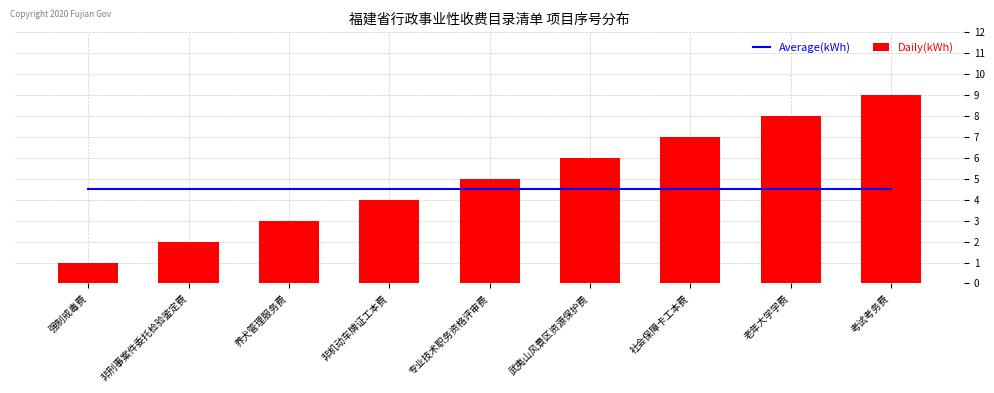

What position from the right is 考试考务费?

1